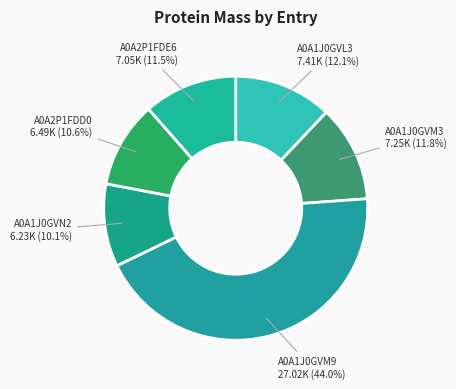

How many slices are in this pie chart?

6